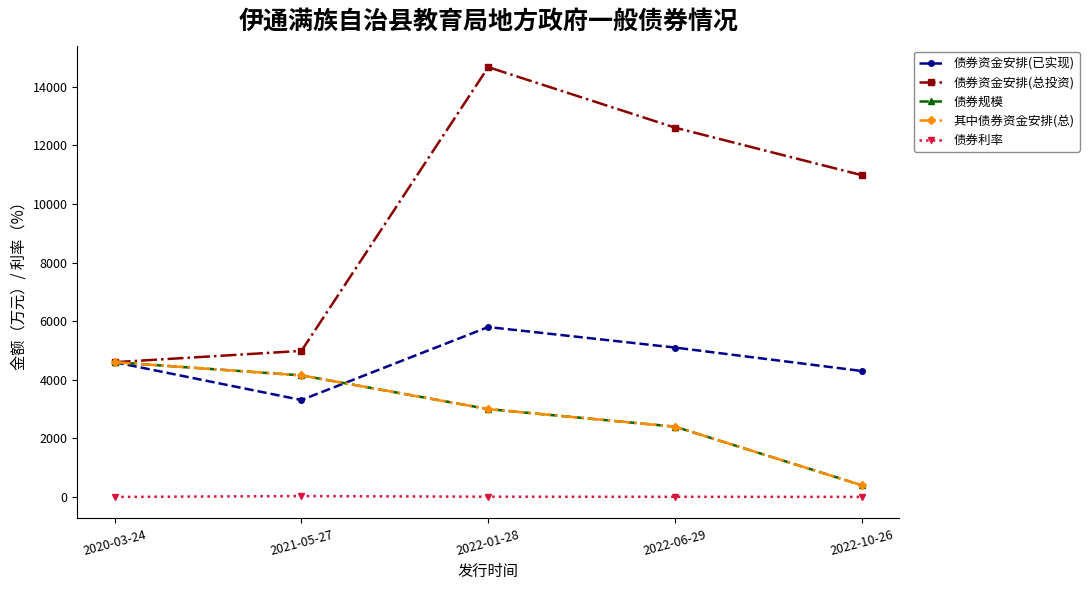

True or false: 其中债券资金安排(总) and 债券利率 intersect in this chart.

False